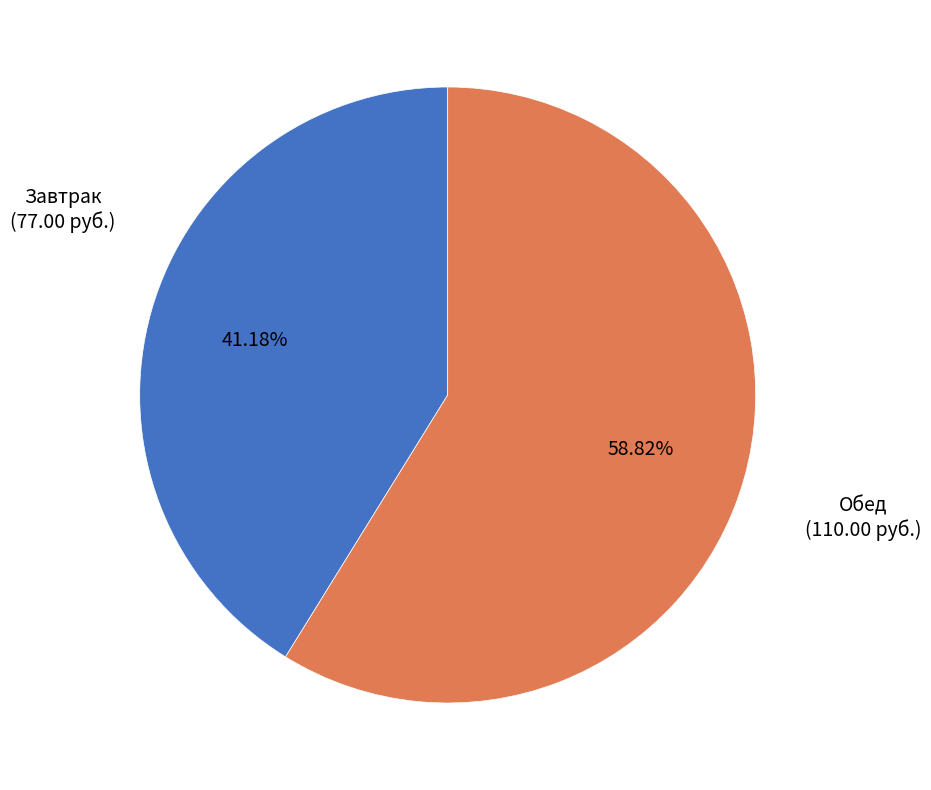

Does any single category account for the majority?

Yes